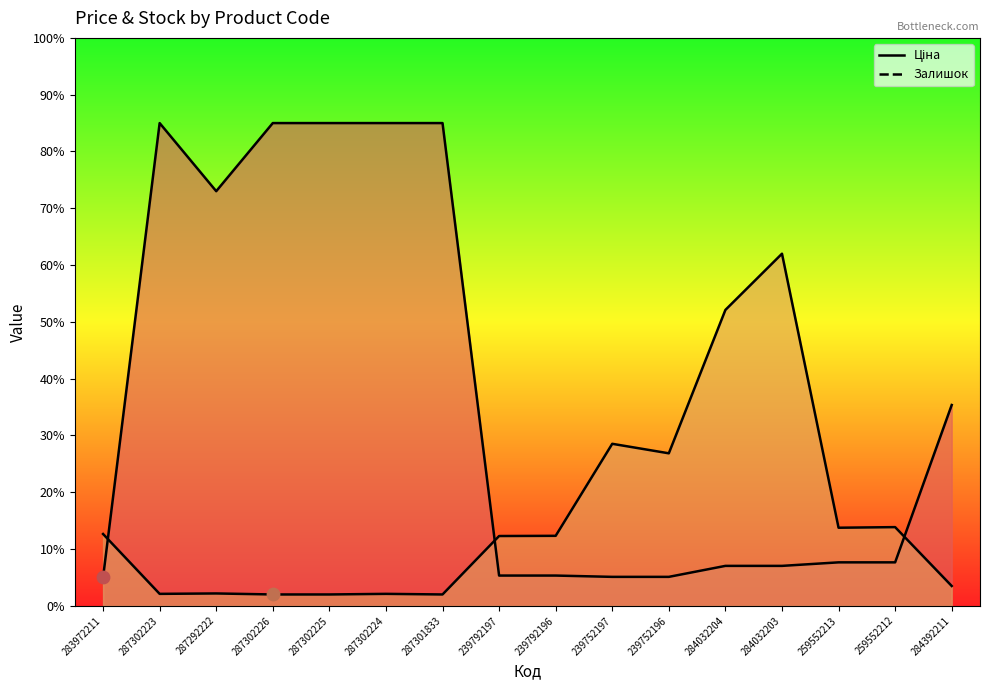

Which series reaches the minimum Y coordinate?

Залишок